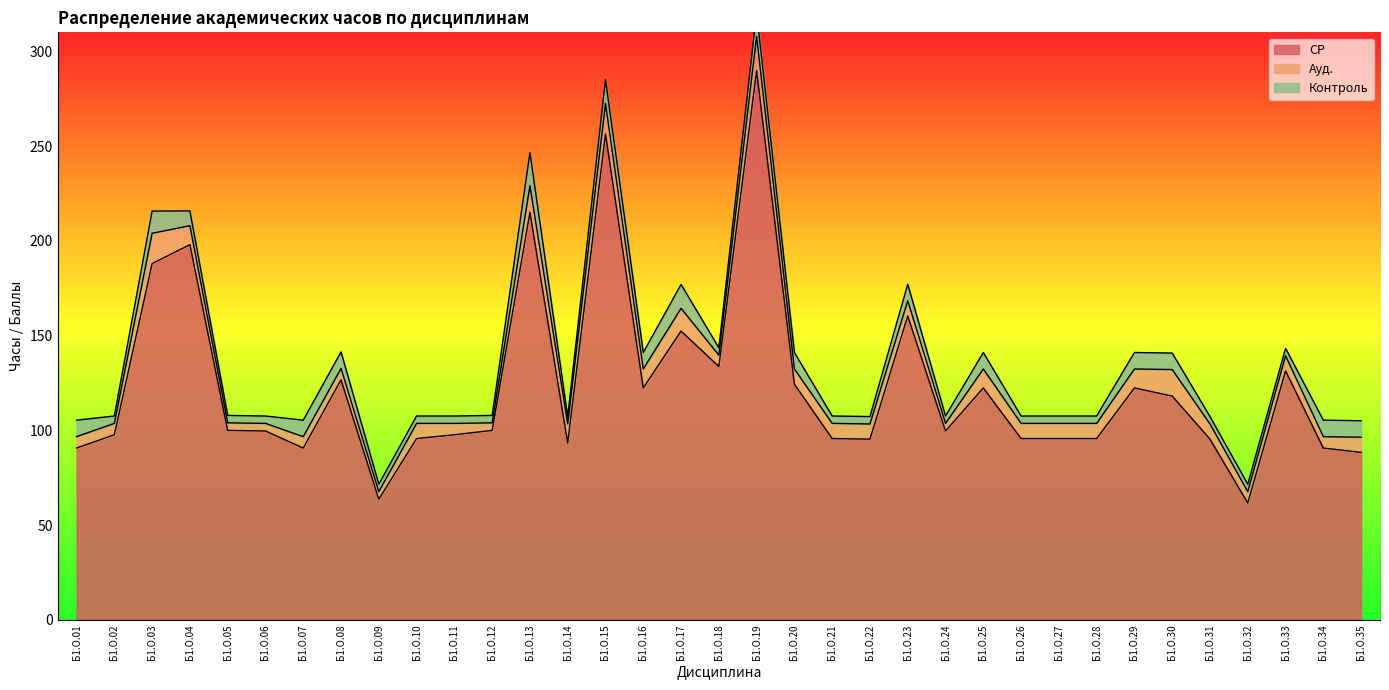

List the labels in order of СР value, largest first.

Б1.О.19, Б1.О.15, Б1.О.13, Б1.О.04, Б1.О.03, Б1.О.23, Б1.О.17, Б1.О.18, Б1.О.33, Б1.О.08, Б1.О.20, Б1.О.16, Б1.О.25, Б1.О.29, Б1.О.30, Б1.О.05, Б1.О.12, Б1.О.06, Б1.О.24, Б1.О.02, Б1.О.11, Б1.О.10, Б1.О.21, Б1.О.26, Б1.О.27, Б1.О.28, Б1.О.22, Б1.О.31, Б1.О.14, Б1.О.01, Б1.О.07, Б1.О.34, Б1.О.35, Б1.О.09, Б1.О.32